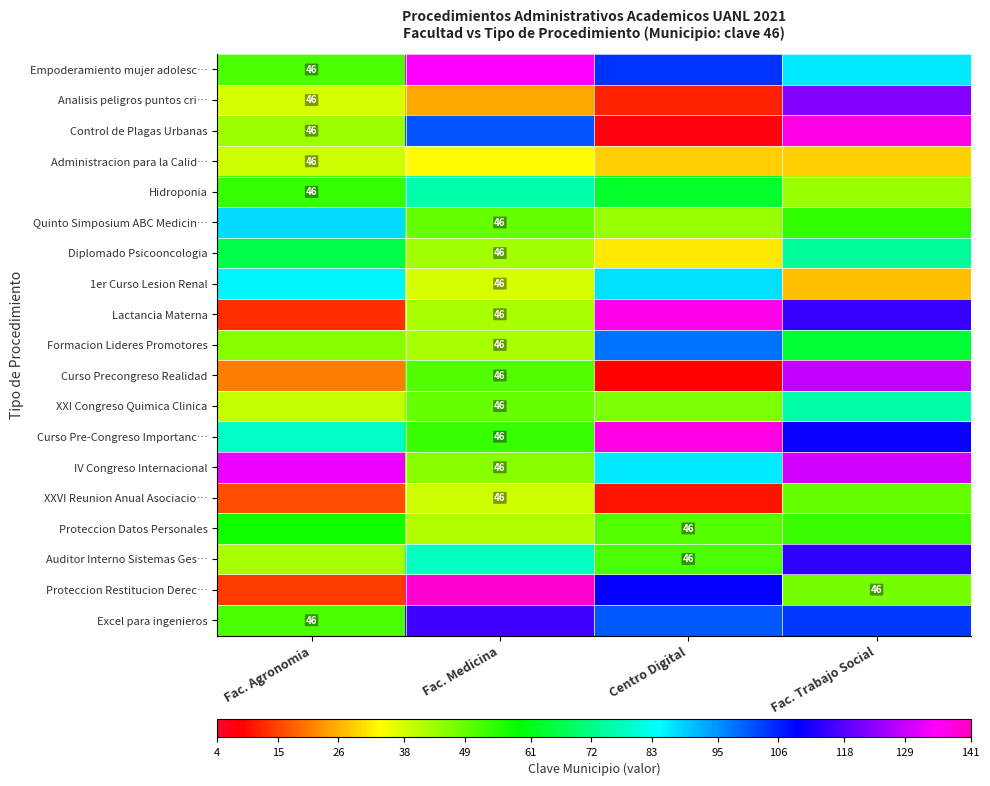

How many values in the Empoderamiento mujer adolesc… series exceed 104?

2